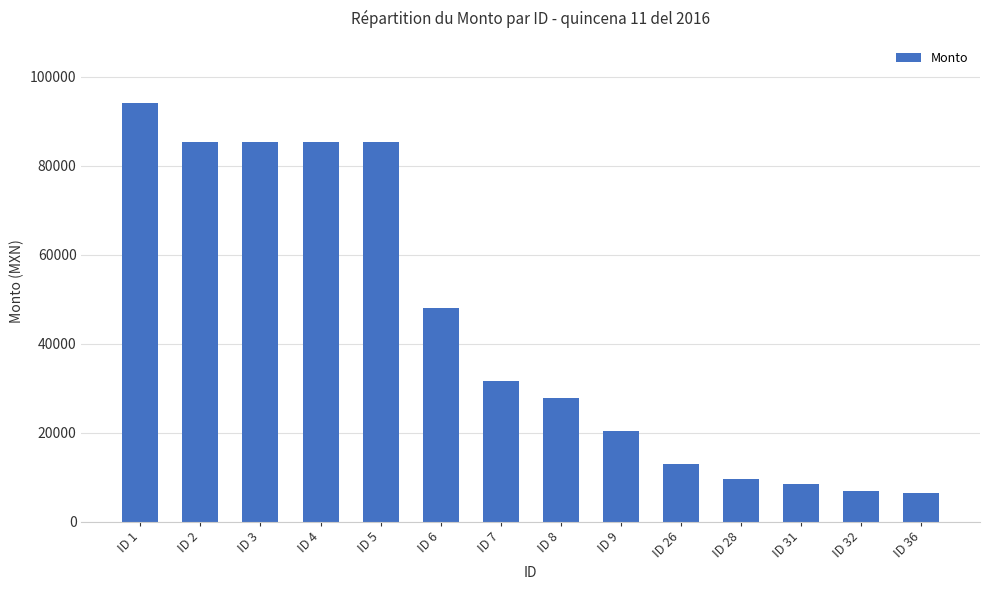

What is the difference between the maximum and minimum values?

87516.5